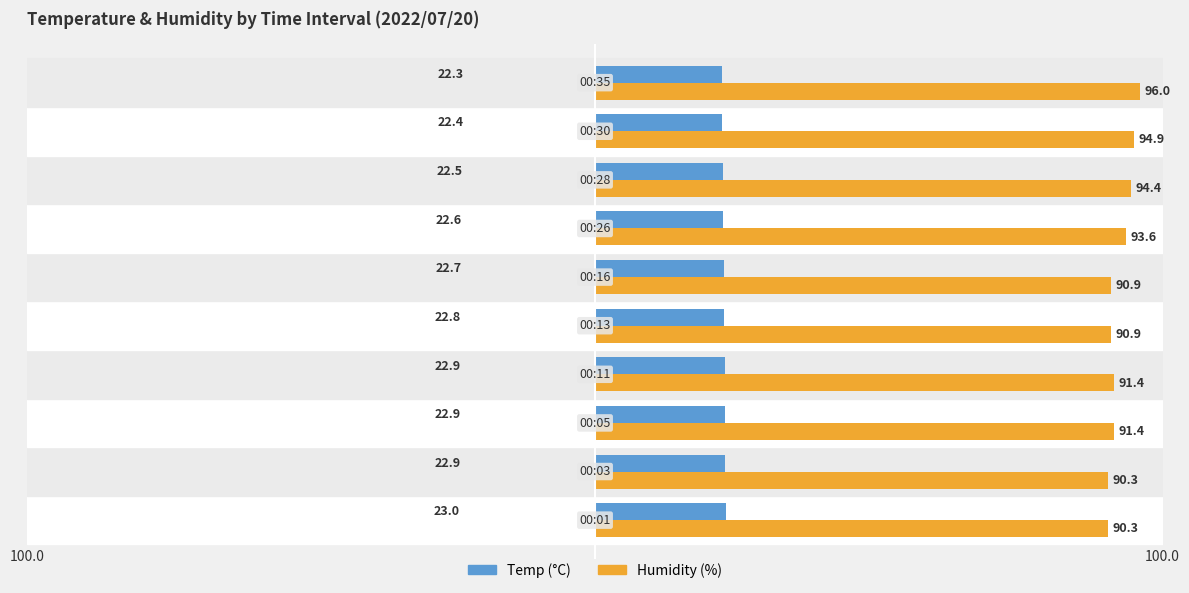

What is the smallest value displayed?

22.3